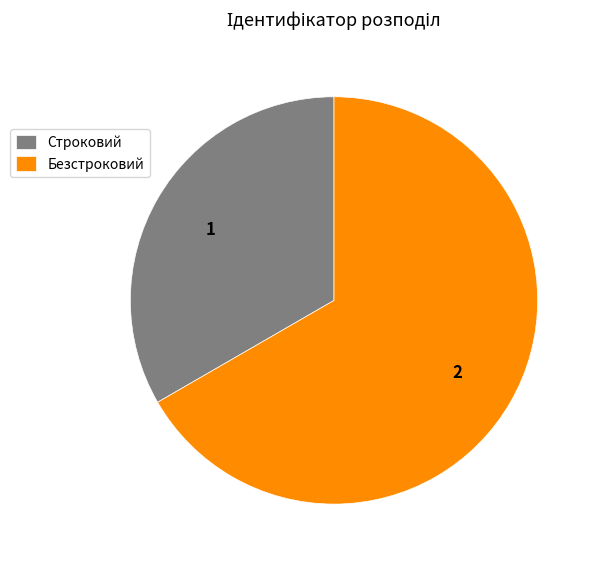

True or false: Строковий accounts for 46% of the total.

False